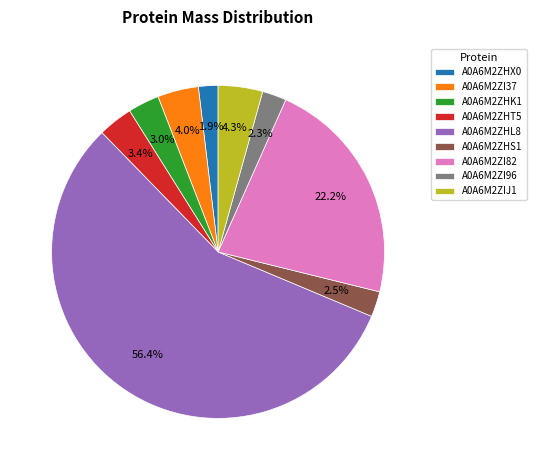

What is the ratio of the value at A0A6M2ZHT5 to the value at A0A6M2ZHL8?

0.1